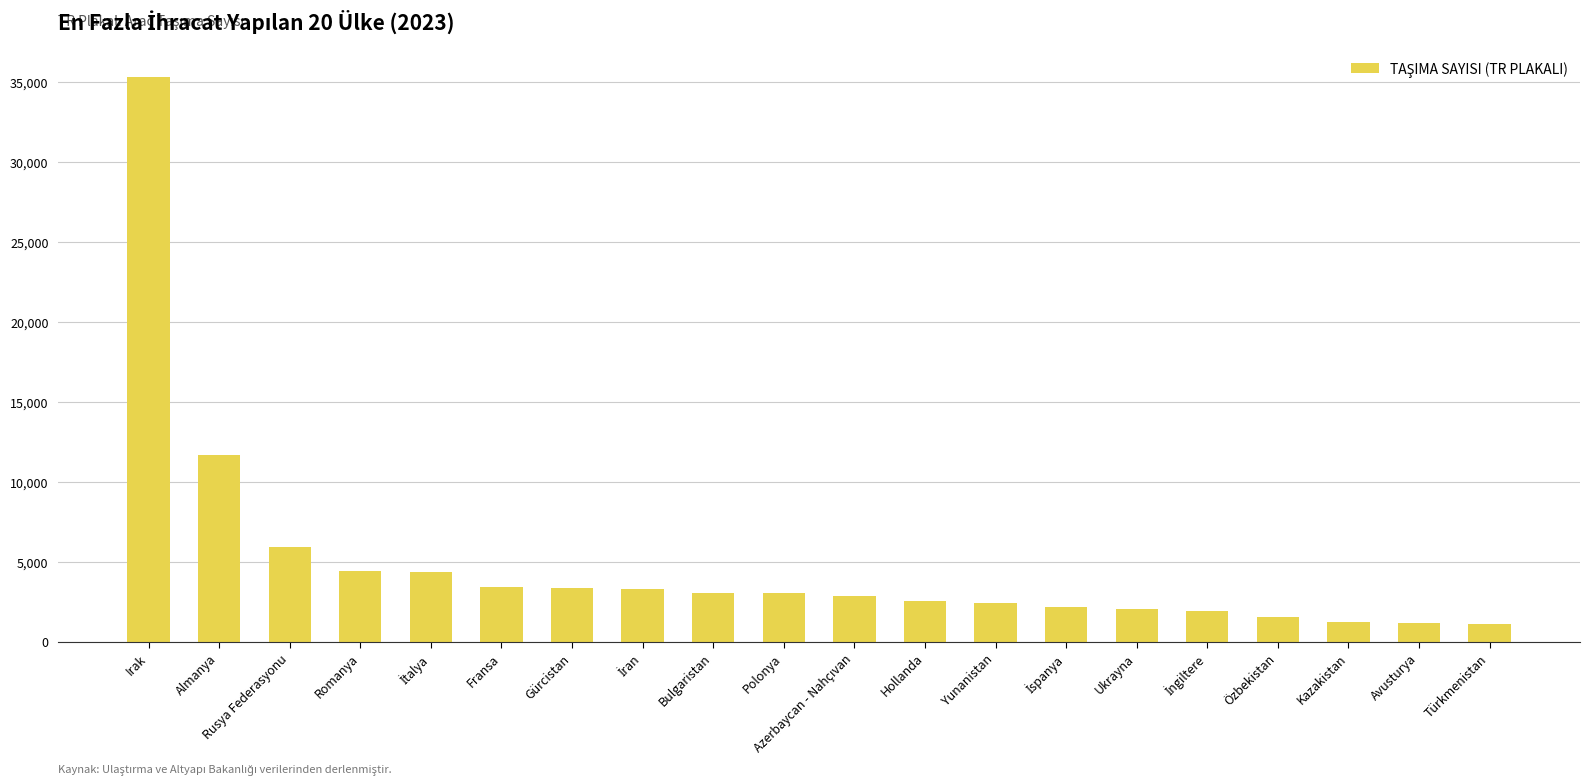

What is the label of the 18th bar from the left?

Kazakistan